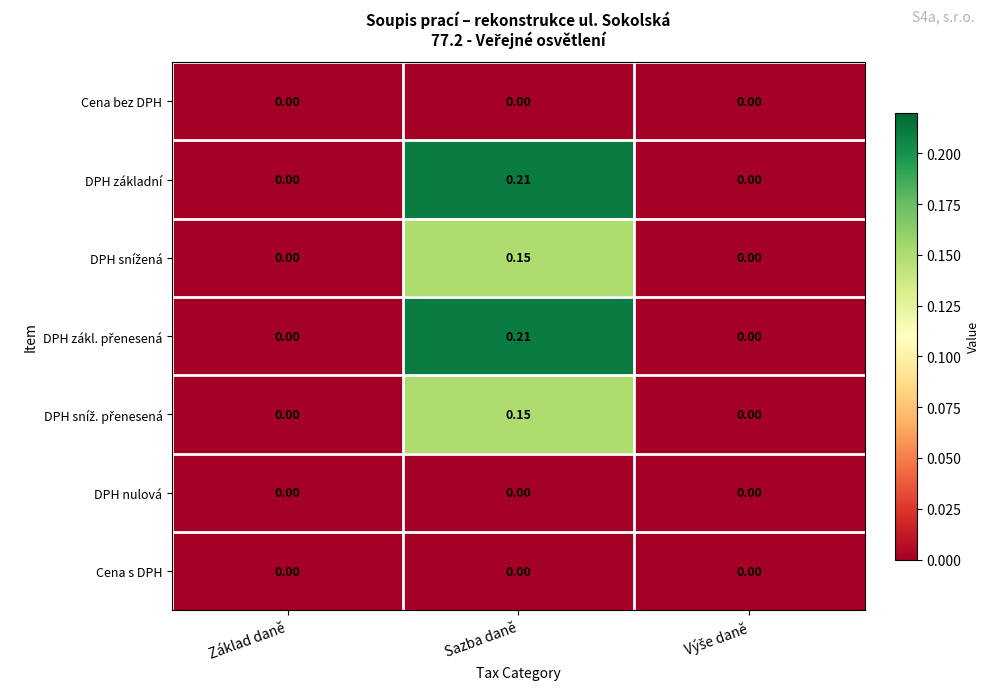

At which category is the sum across all series the highest?

Sazba daně